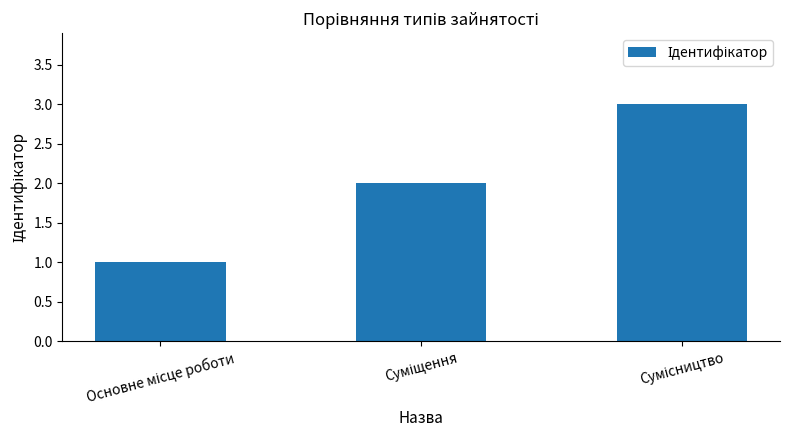

What is the sum of all values?

6